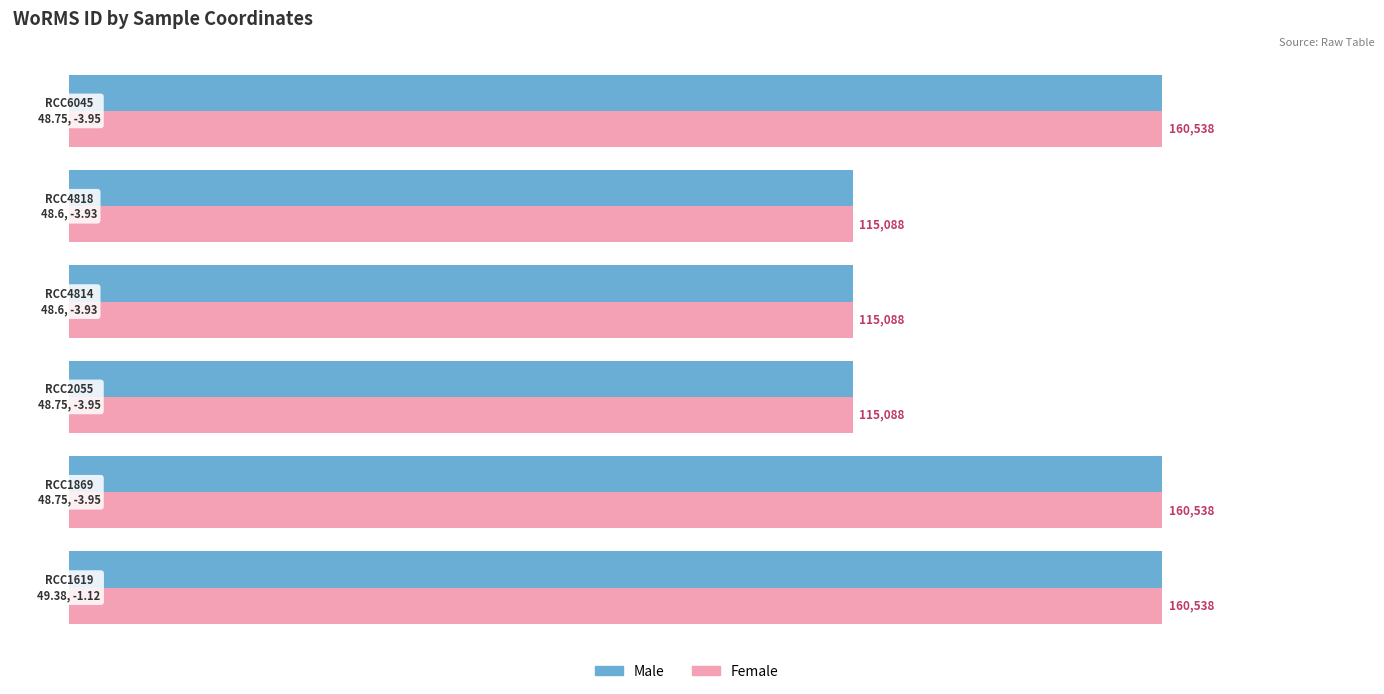

What is the sum of all Male values?

826878